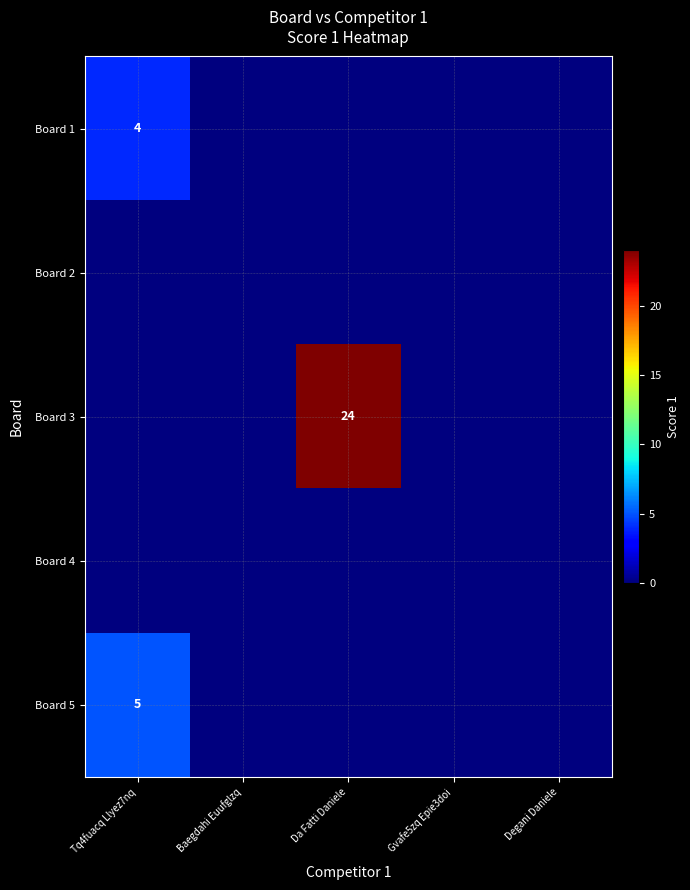

The Board 1 series shows 4 at Tq4fuacq Llyez7nq. True or false?

True